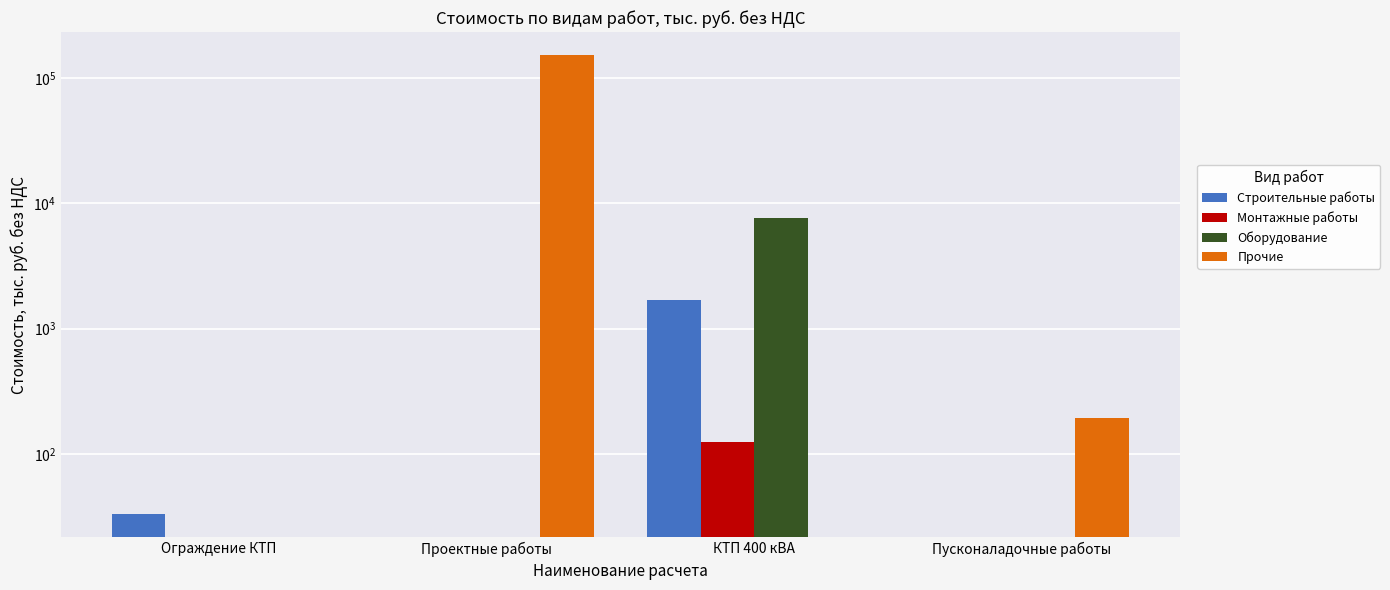

At which category is the sum across all series the highest?

Проектные работы